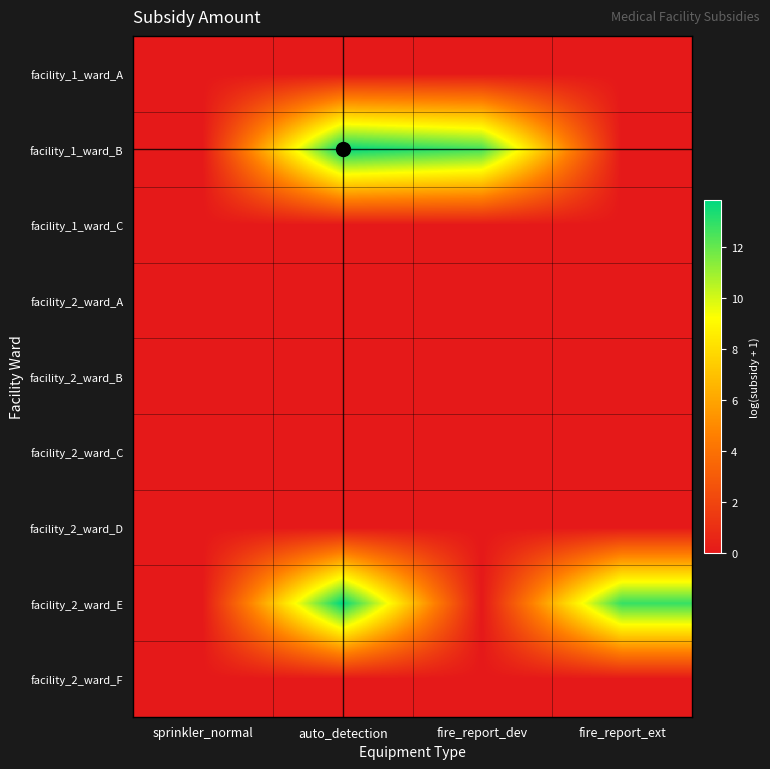

Which series has the largest range (max minus min)?

facility_1_ward_B